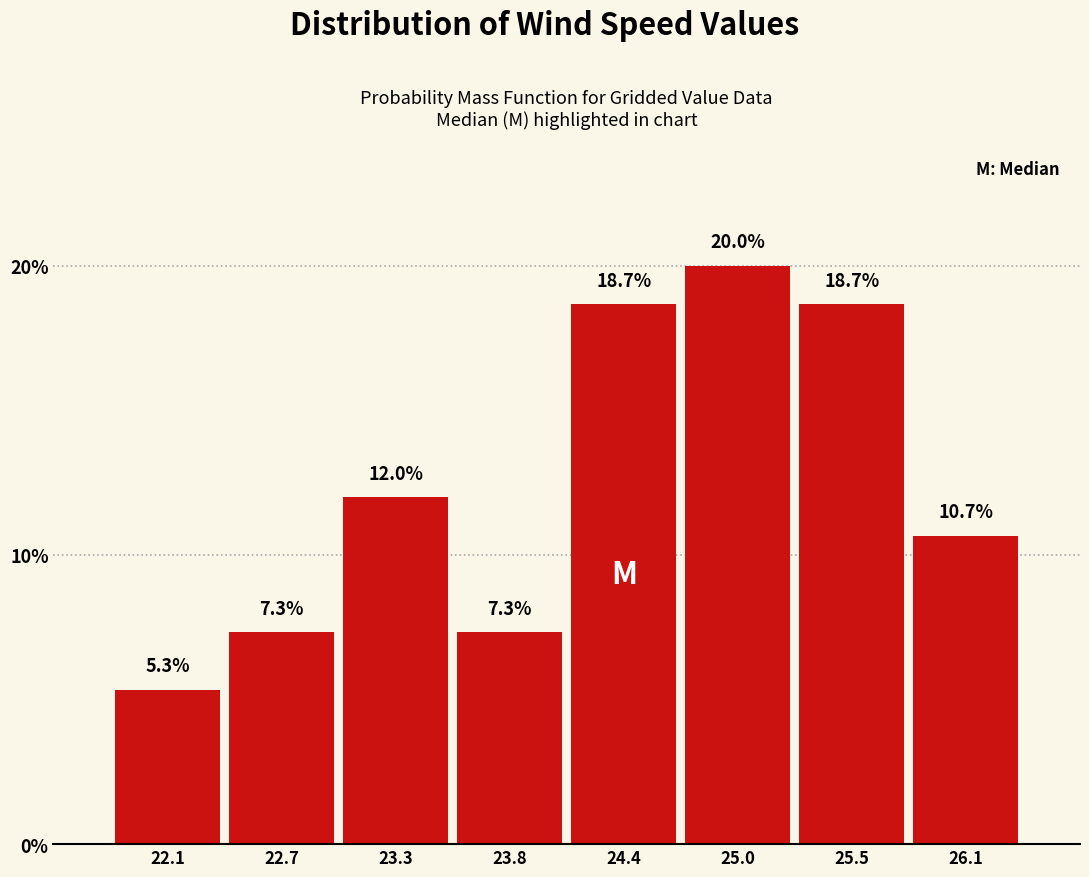

Over which range of the x-axis is the bar tallest?

24.7 to 25.2